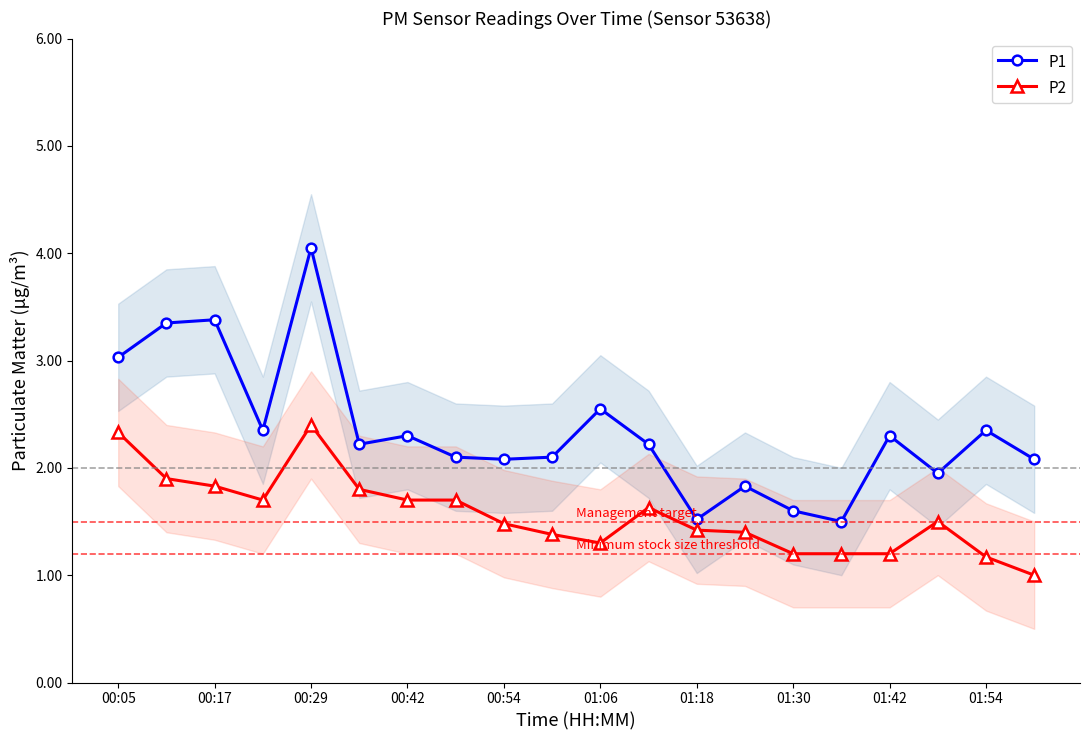

At which label does P1 first exceed 2?

00:05